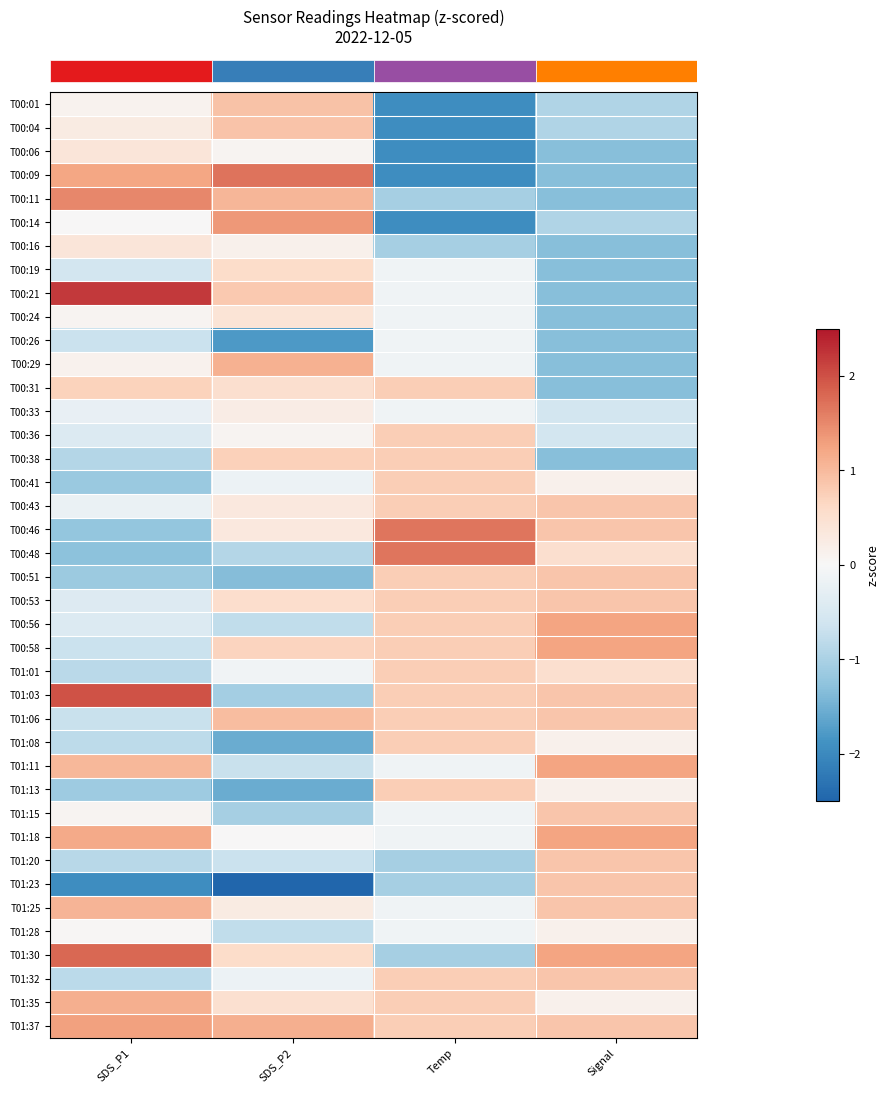

Which label corresponds to the smallest value in the chart?

SDS_P2